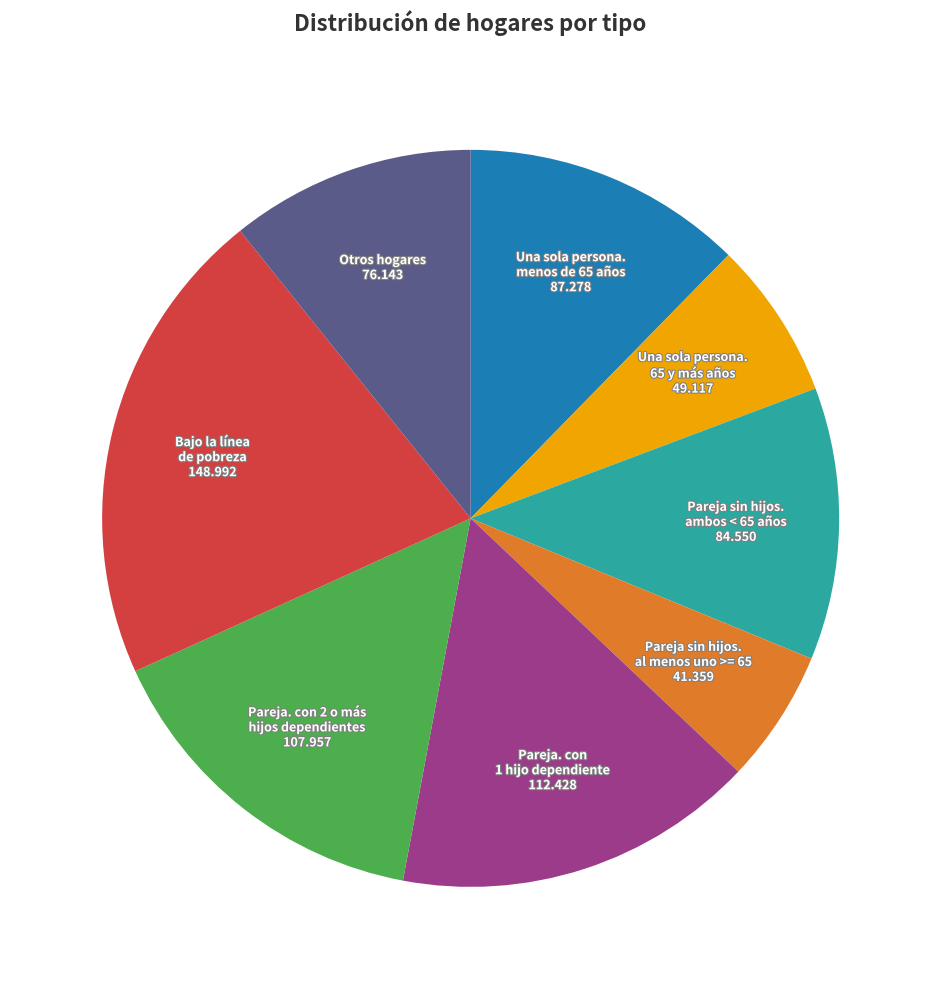

Is there a majority slice in this chart?

No